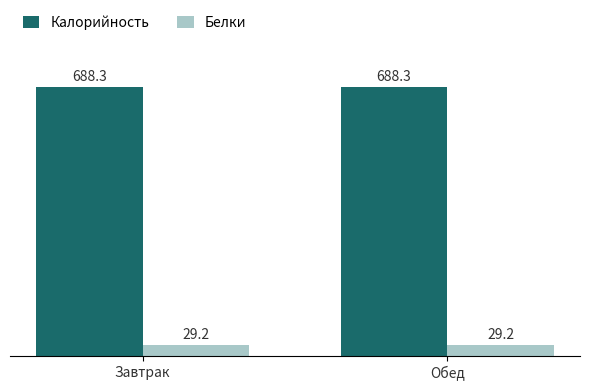

What is the sum of the Белки values at Обед and Завтрак?

58.4